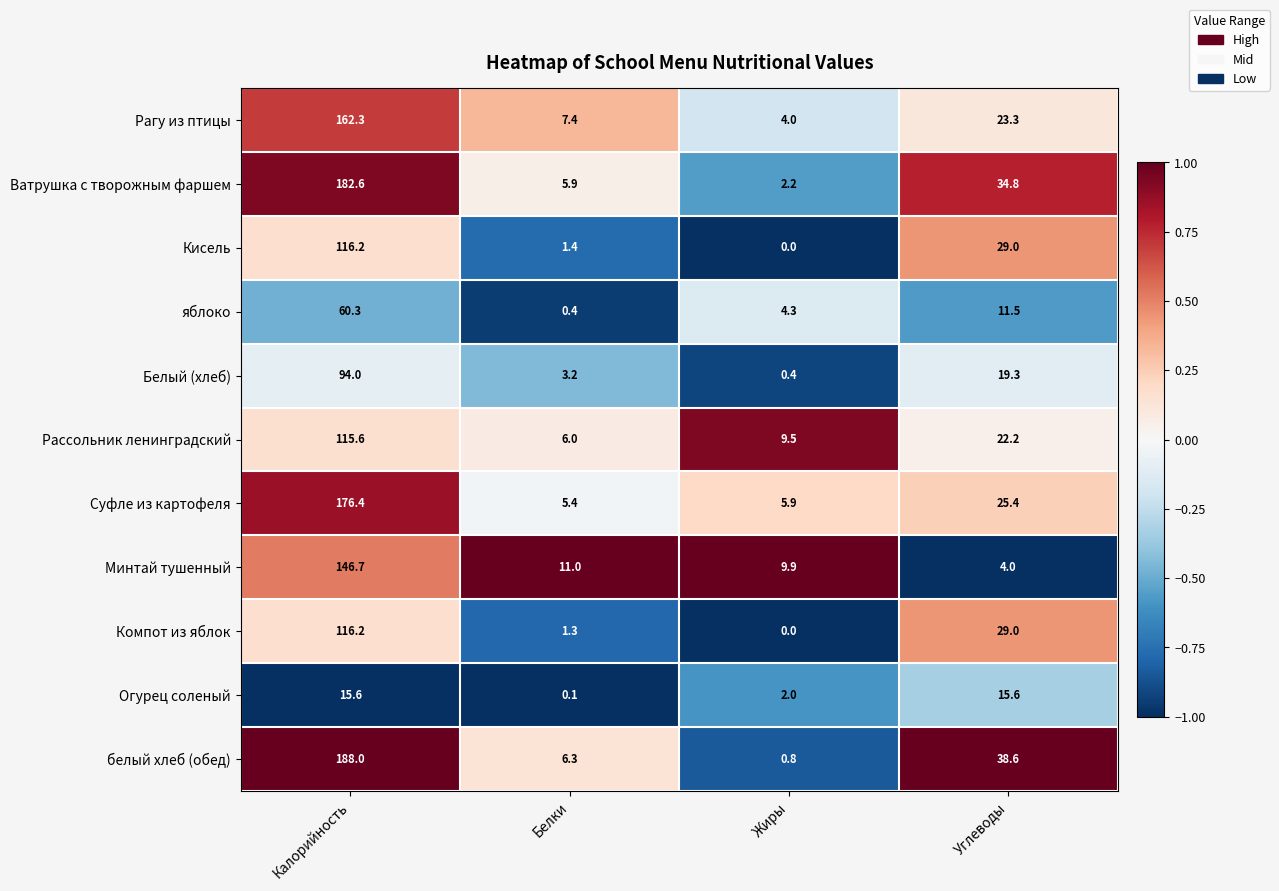

Where is Рагу из птицы nearest to the value 83?

Углеводы